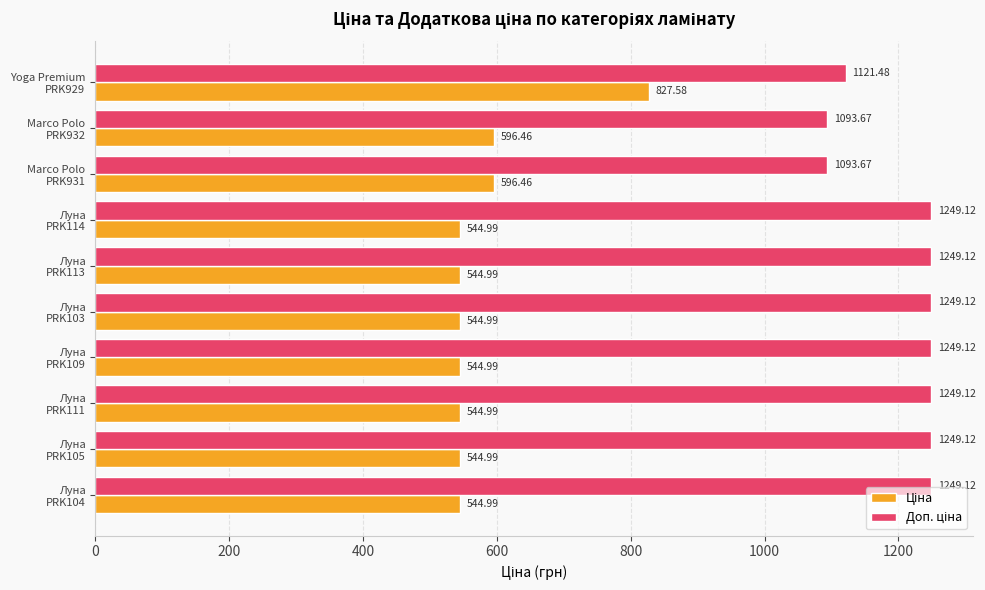

How many distinct data groups are displayed?

2